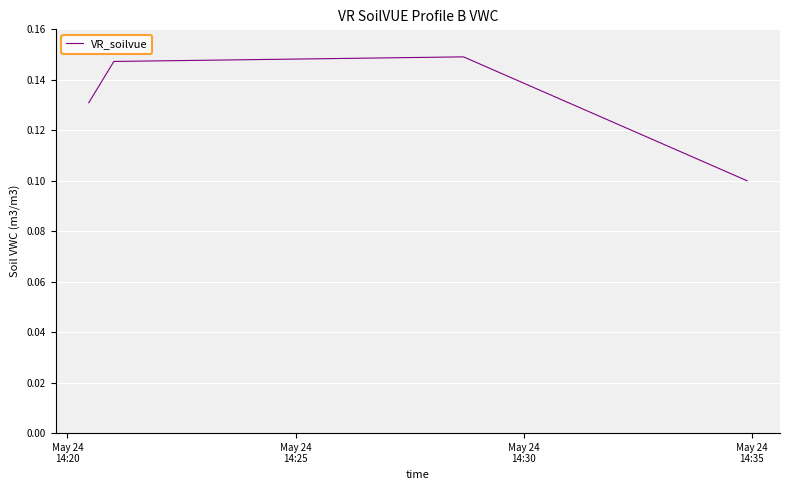

Count the values in the range 0 to 1.

4